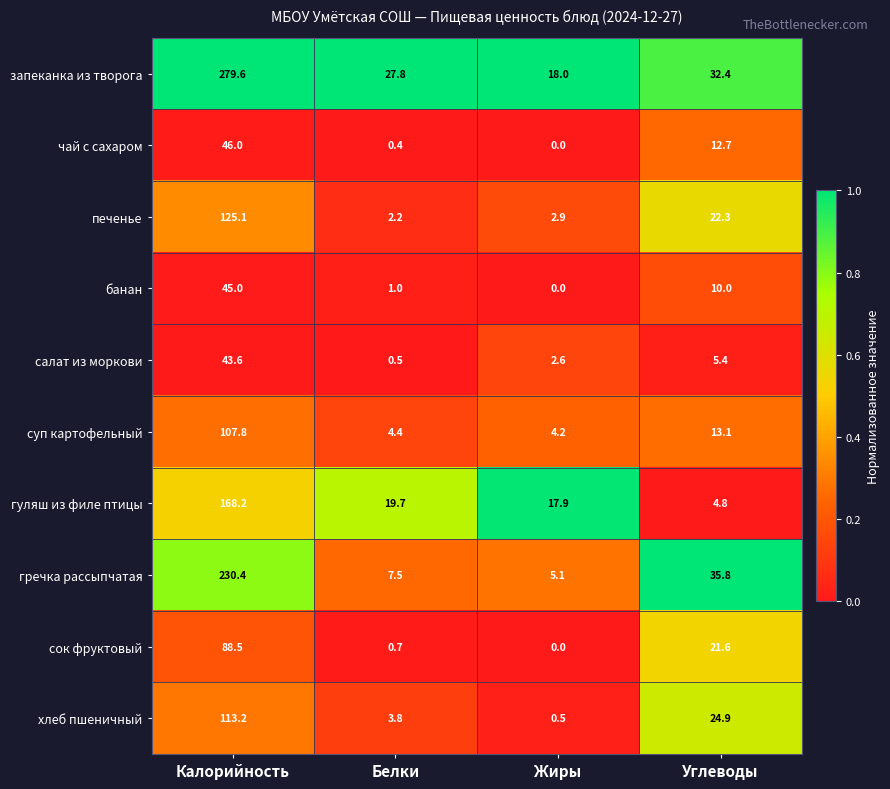

Rank the series at Калорийность from highest to lowest value.

запеканка из творога, гречка рассыпчатая, гуляш из филе птицы, печенье, хлеб пшеничный, суп картофельный, сок фруктовый, чай с сахаром, банан, салат из моркови